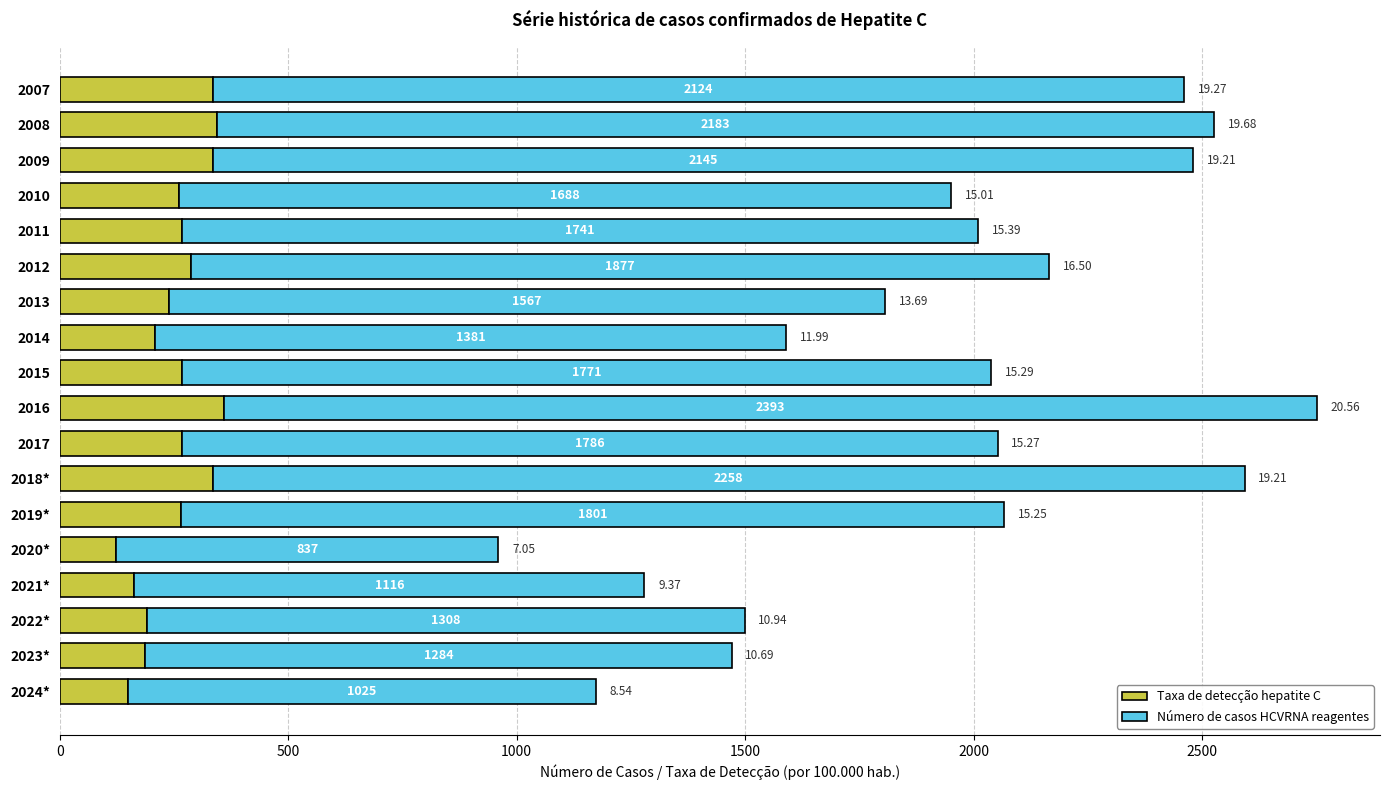

What is the average value of the Taxa de detecção hepatite C series?

255.0